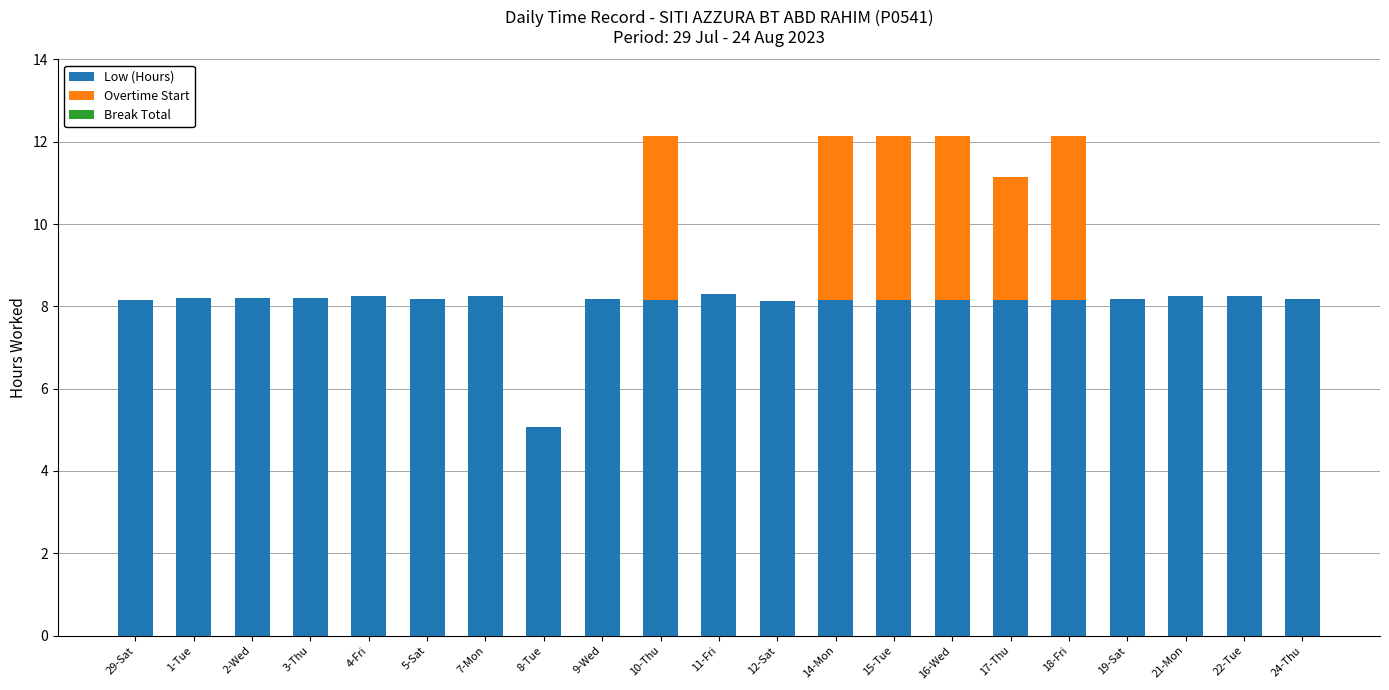

What is the total value across all series at 17-Thu?

11.2